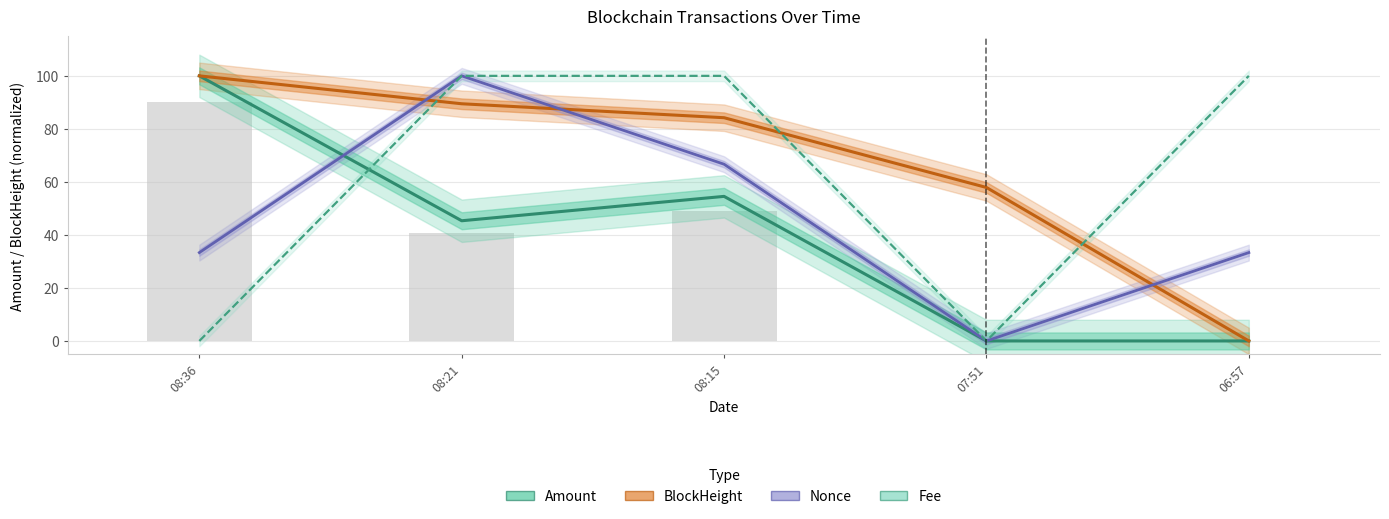

List the series in order of their overall mean, lowest first.

Amount, Nonce, Fee, BlockHeight